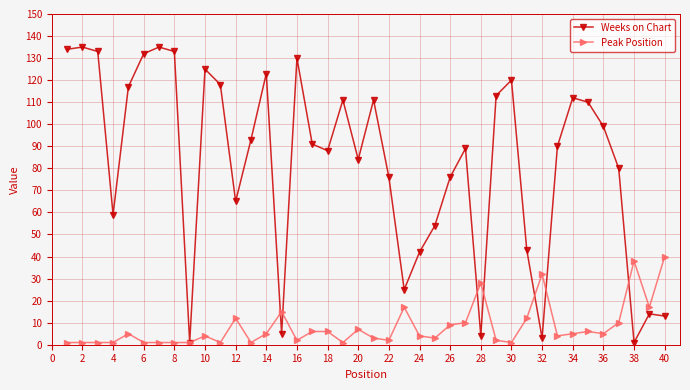

Which series has the largest total across all categories?

Weeks on Chart